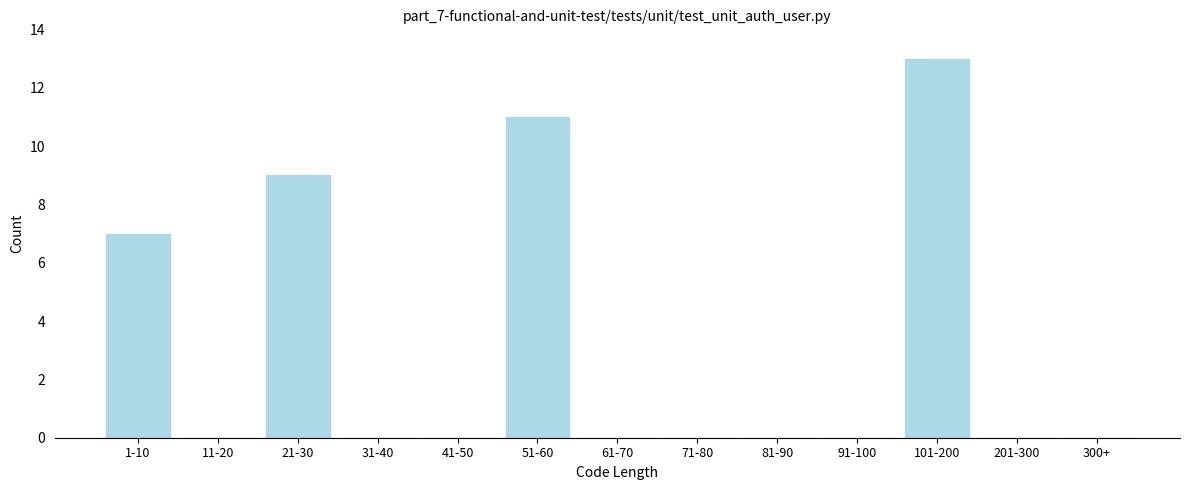

Reading right to left, list all the values displayed in this chart.

300+=0	201-300=0	101-200=13	91-100=0	81-90=0	71-80=0	61-70=0	51-60=11	41-50=0	31-40=0	21-30=9	11-20=0	1-10=7